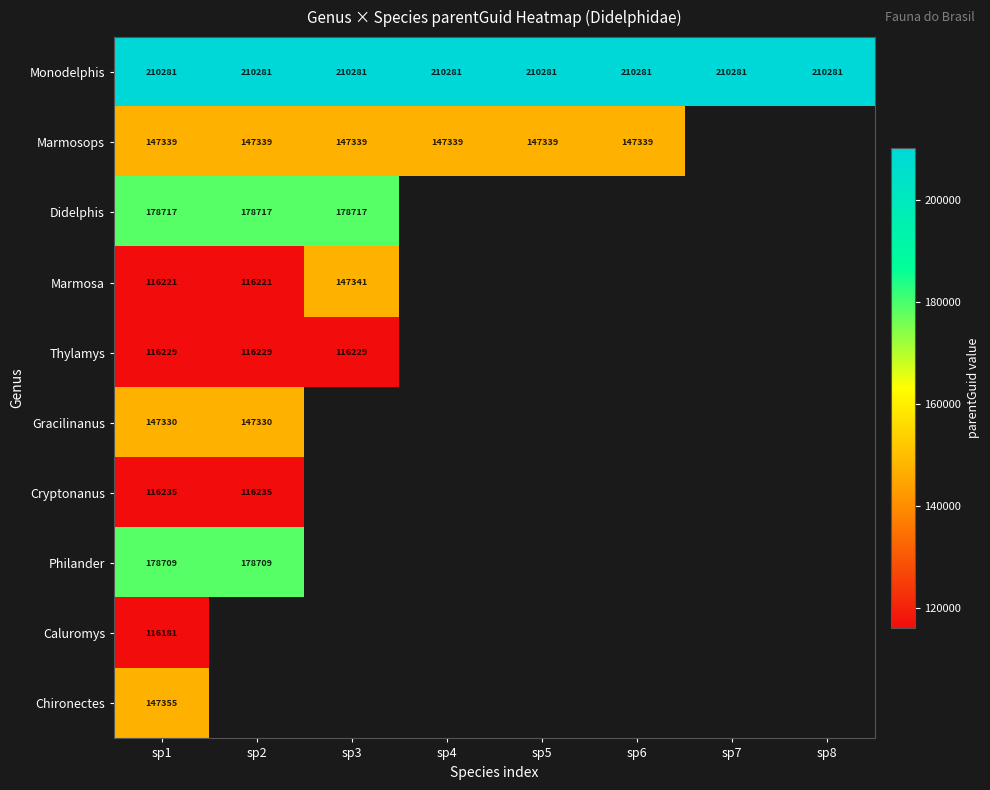

How many categories are shown in the chart?

8